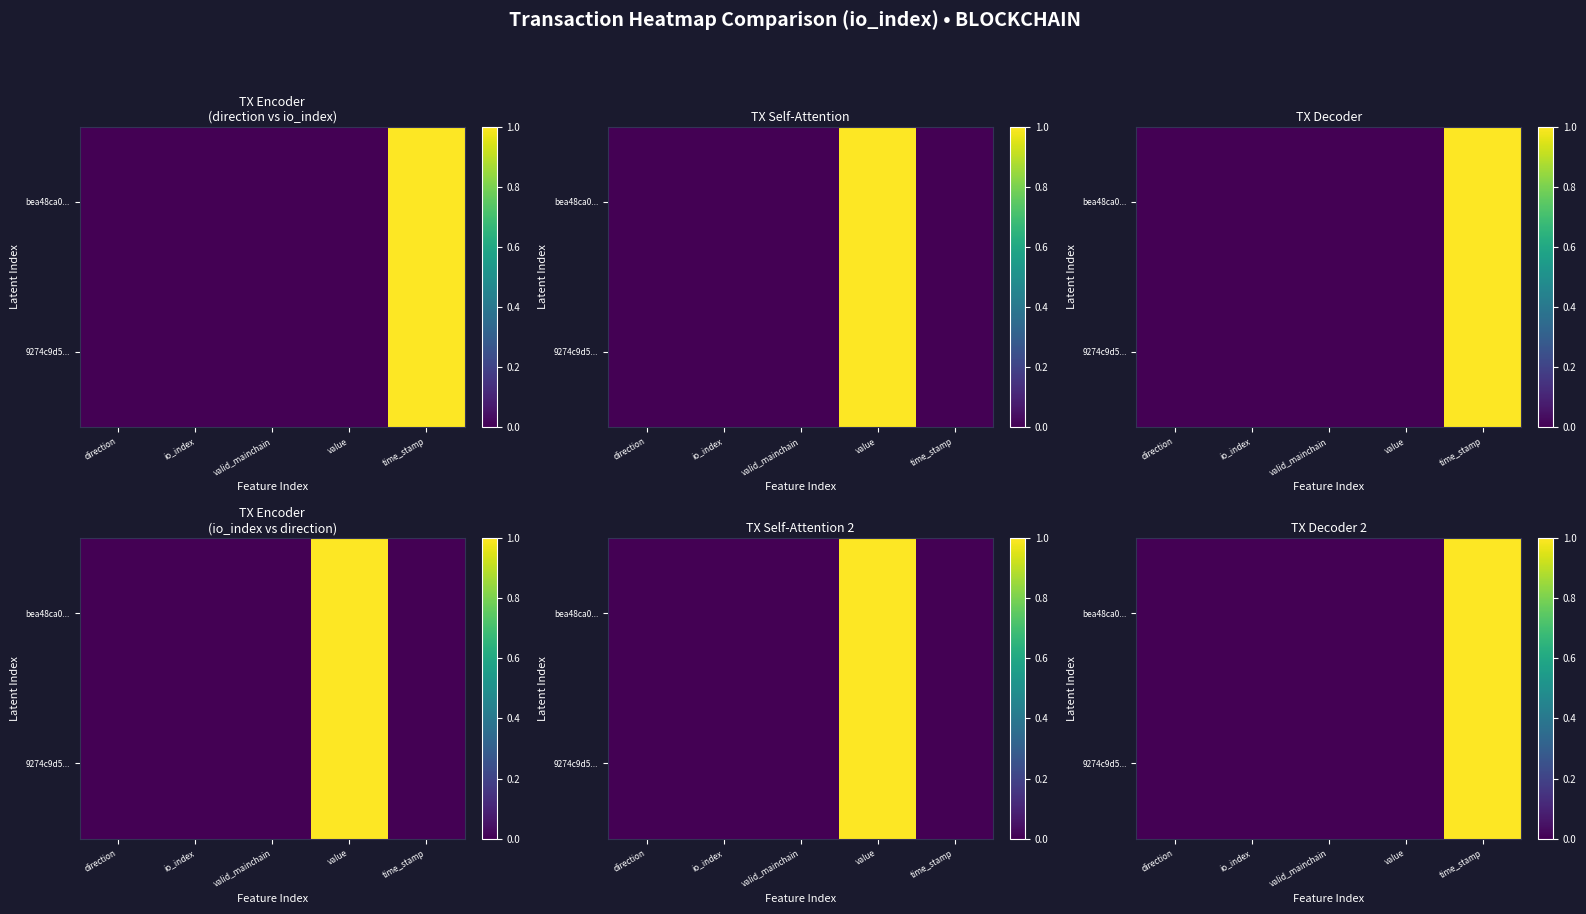

Rank the series by their average value, from highest to lowest.

bea48ca0..., 9274c9d5...